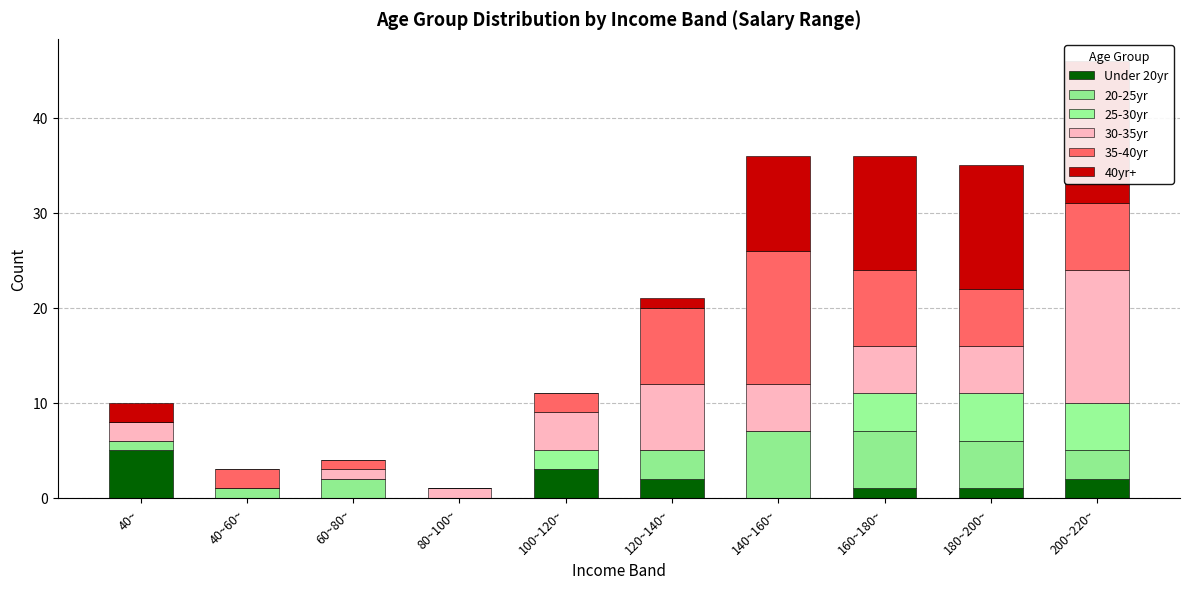

Reading left to right, what are all the values shown in this chart?

Under 20yr: 40~=5	40~60~=0	60~80~=0	80~100~=0	100~120~=3	120~140~=2	140~160~=0	160~180~=1	180~200~=1	200~220~=2
20-25yr: 40~=1	40~60~=1	60~80~=2	80~100~=0	100~120~=0	120~140~=3	140~160~=7	160~180~=6	180~200~=5	200~220~=3
25-30yr: 40~=0	40~60~=0	60~80~=0	80~100~=0	100~120~=2	120~140~=0	140~160~=0	160~180~=4	180~200~=5	200~220~=5
30-35yr: 40~=2	40~60~=0	60~80~=1	80~100~=1	100~120~=4	120~140~=7	140~160~=5	160~180~=5	180~200~=5	200~220~=14
35-40yr: 40~=0	40~60~=2	60~80~=1	80~100~=0	100~120~=2	120~140~=8	140~160~=14	160~180~=8	180~200~=6	200~220~=7
40yr+: 40~=2	40~60~=0	60~80~=0	80~100~=0	100~120~=0	120~140~=1	140~160~=10	160~180~=12	180~200~=13	200~220~=15